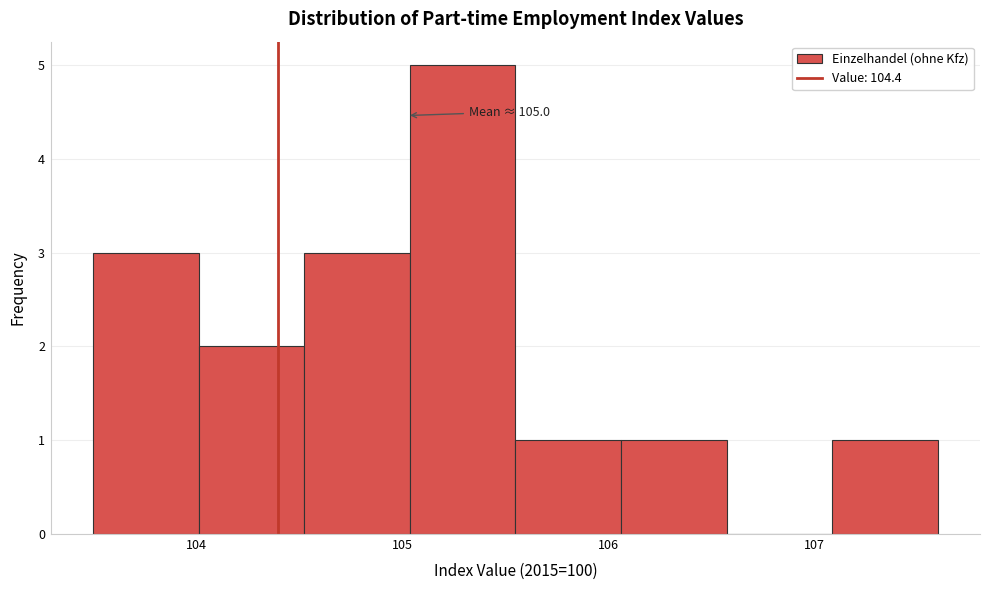

Which range on the x-axis has the tallest bar?

105.0 to 105.6